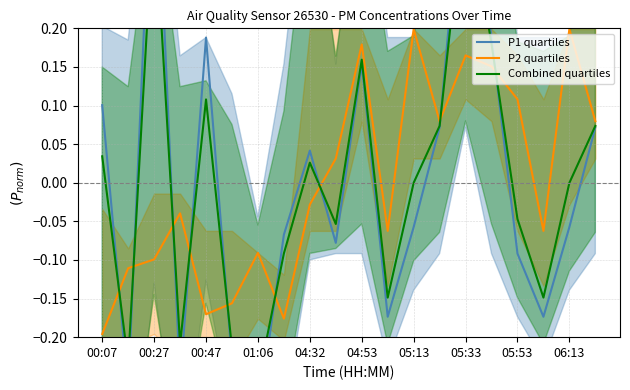

How many values in P1 quartiles are below zero?

11